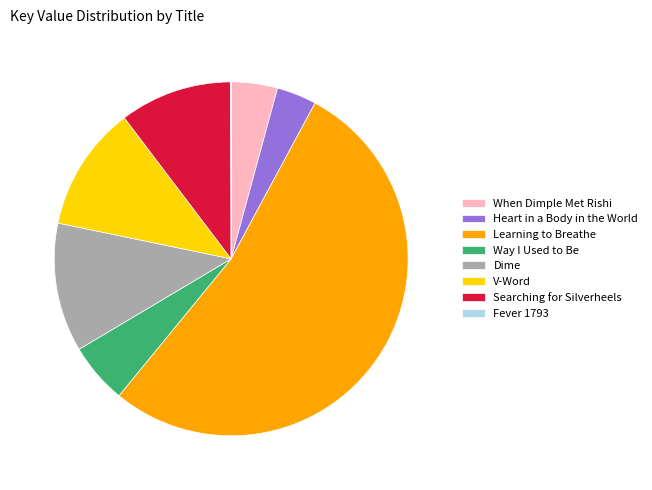

Which category has the biggest portion of the pie?

Learning to Breathe